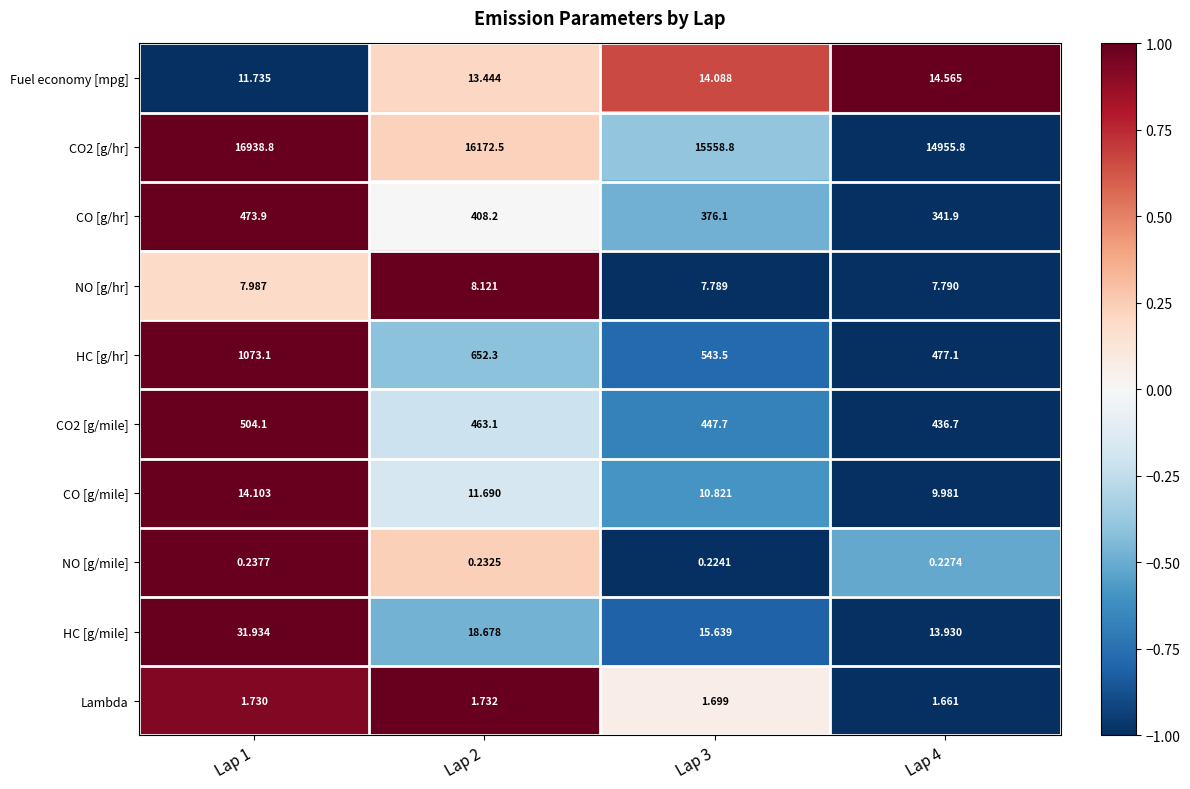

How many categories are shown in the chart?

4